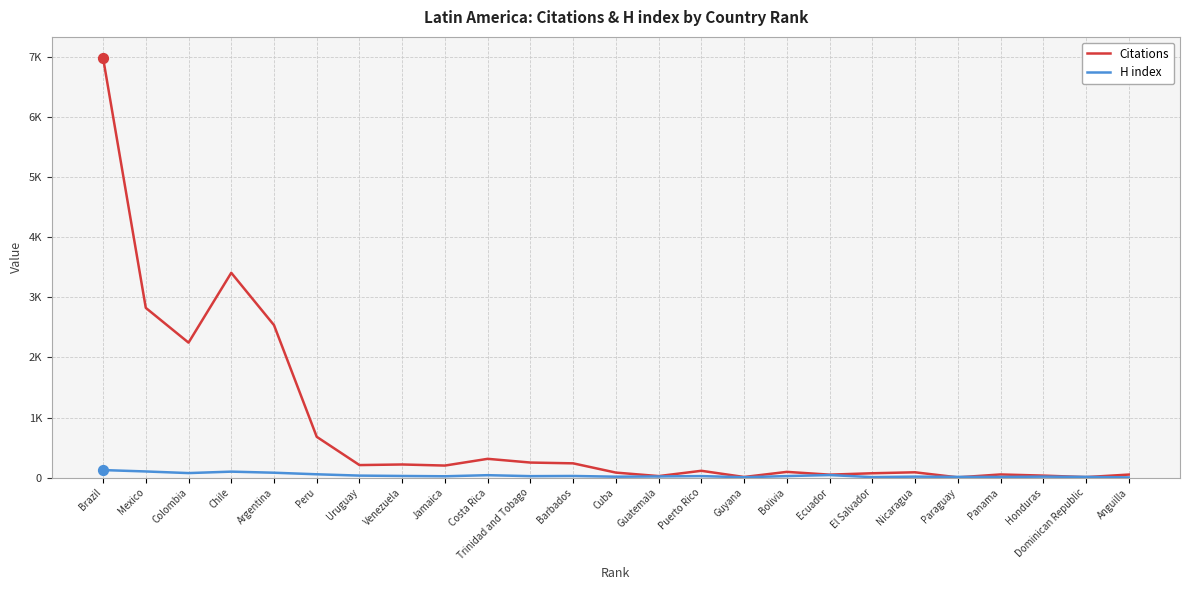

At which category is the sum across all series the highest?

Brazil